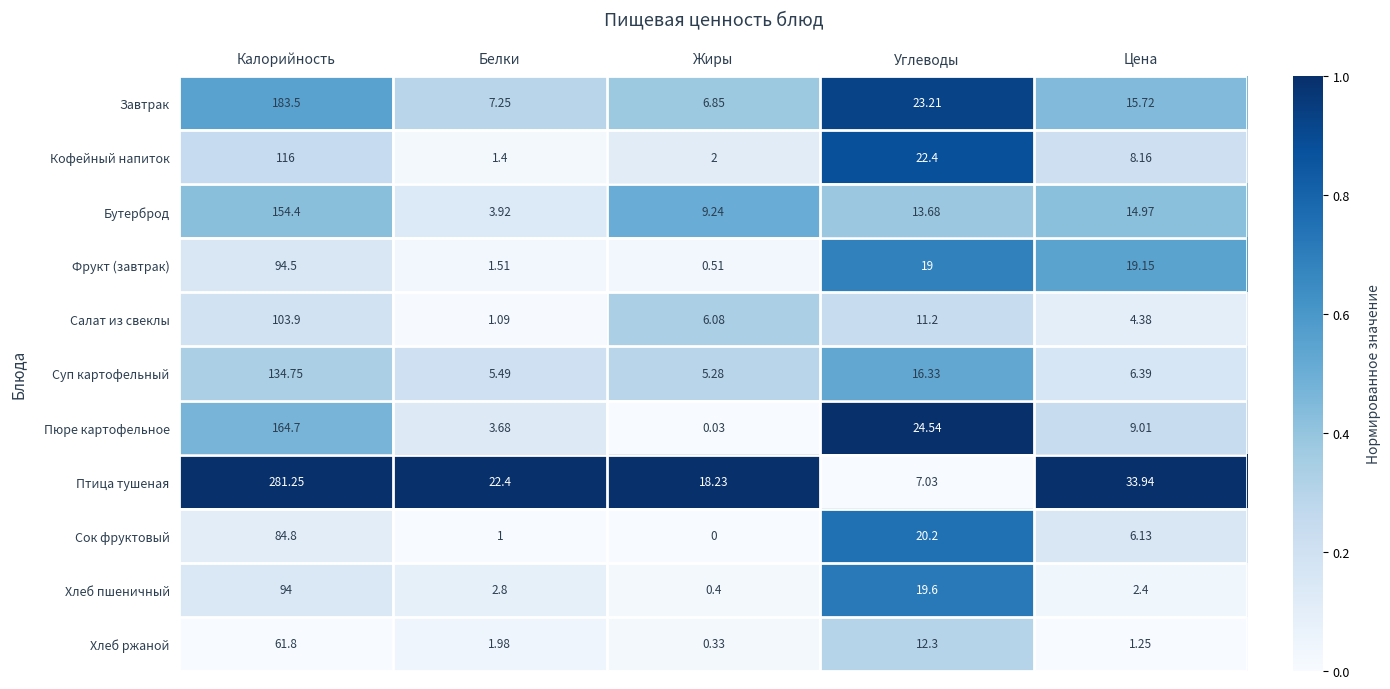

Between Калорийность and Жиры, which series saw the biggest shift?

Птица тушеная